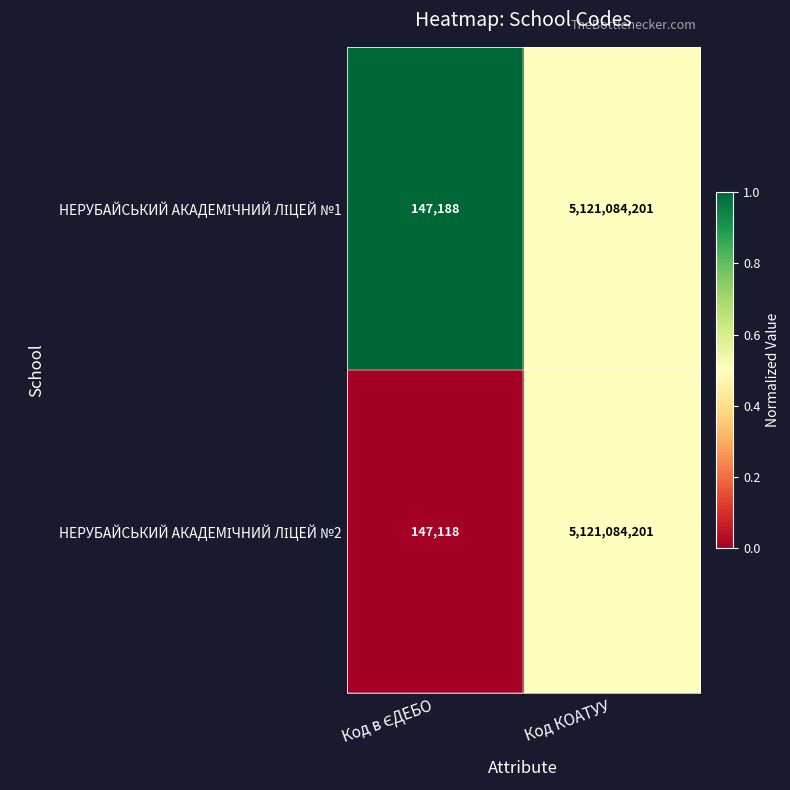

At which category is the sum across all series the highest?

Код КОАТУУ